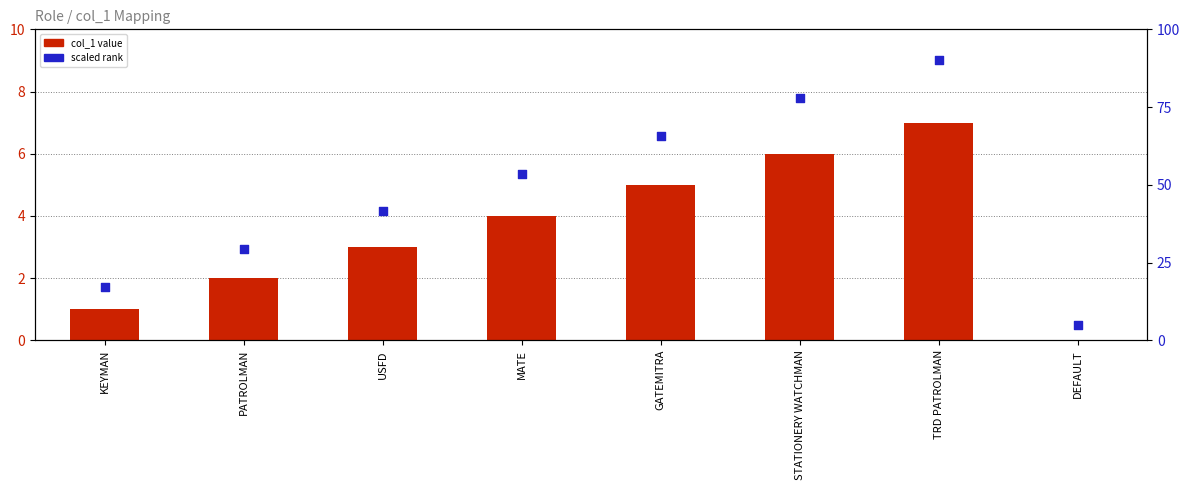

What is the total value across all series at STATIONERY WATCHMAN?

13.8